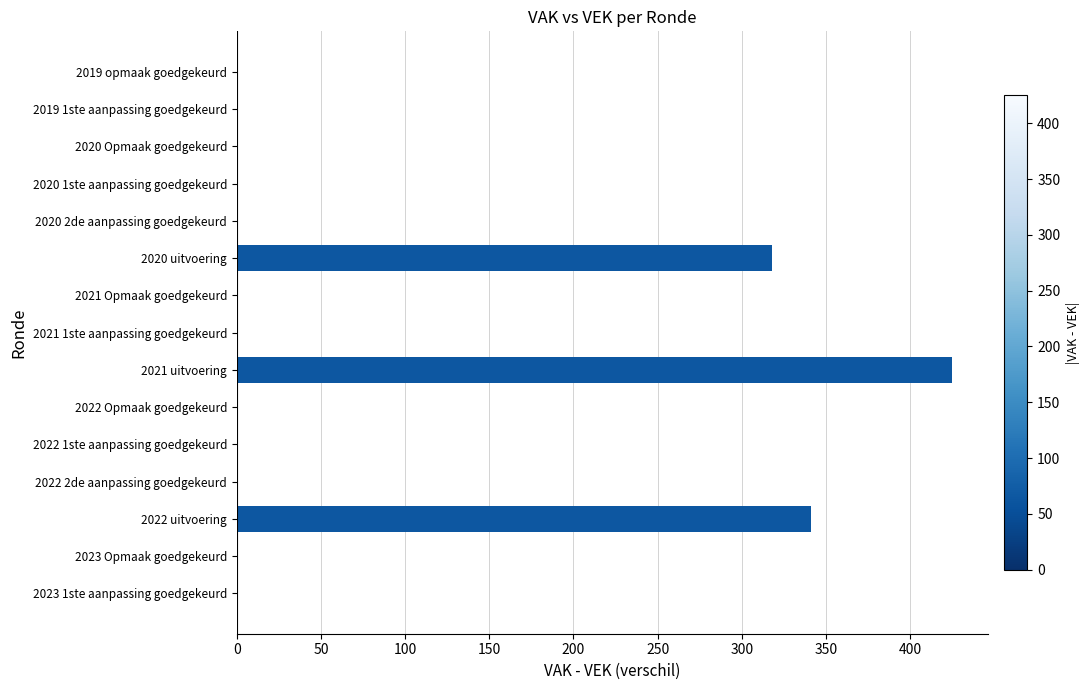

At which category does the chart reach its peak across all series?

2021 uitvoering